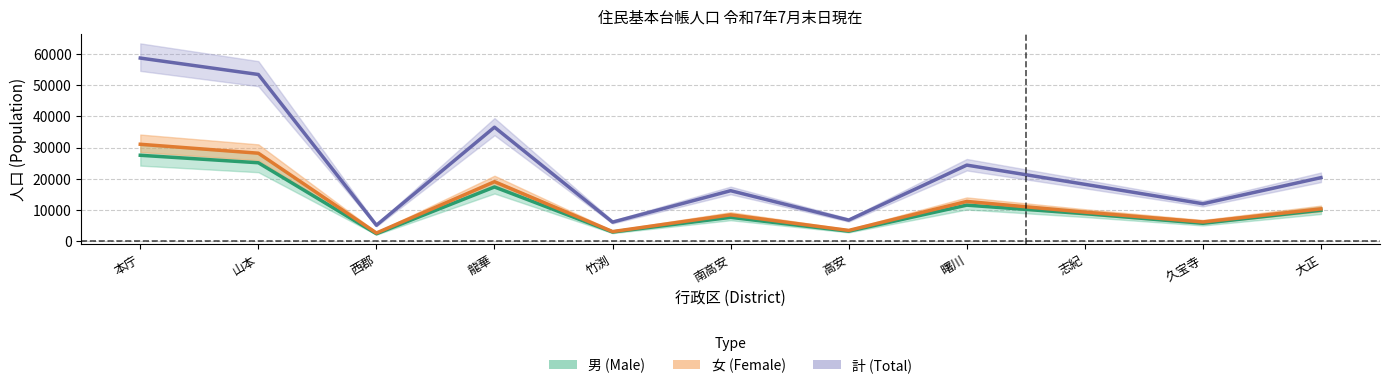

Reading right to left, list all the values displayed in this chart.

男 (Male): 大正=9981	久宝寺=5814	志紀=8893	曙川=11609	高安=3294	南高安=7716	竹渕=3028	龍華=17416	西郡=2475	山本=25156	本庁=27550
女 (Female): 大正=10423	久宝寺=6243	志紀=9379	曙川=12799	高安=3536	南高安=8514	竹渕=3162	龍華=19104	西郡=2714	山本=28213	本庁=31067
計 (Total): 大正=20404	久宝寺=12057	志紀=18272	曙川=24408	高安=6830	南高安=16230	竹渕=6190	龍華=36520	西郡=5189	山本=53369	本庁=58617